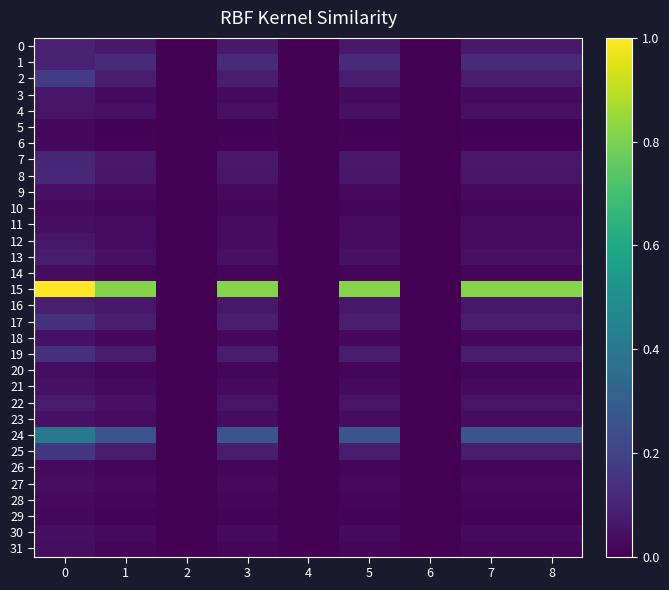

Which series has the largest total across all categories?

15